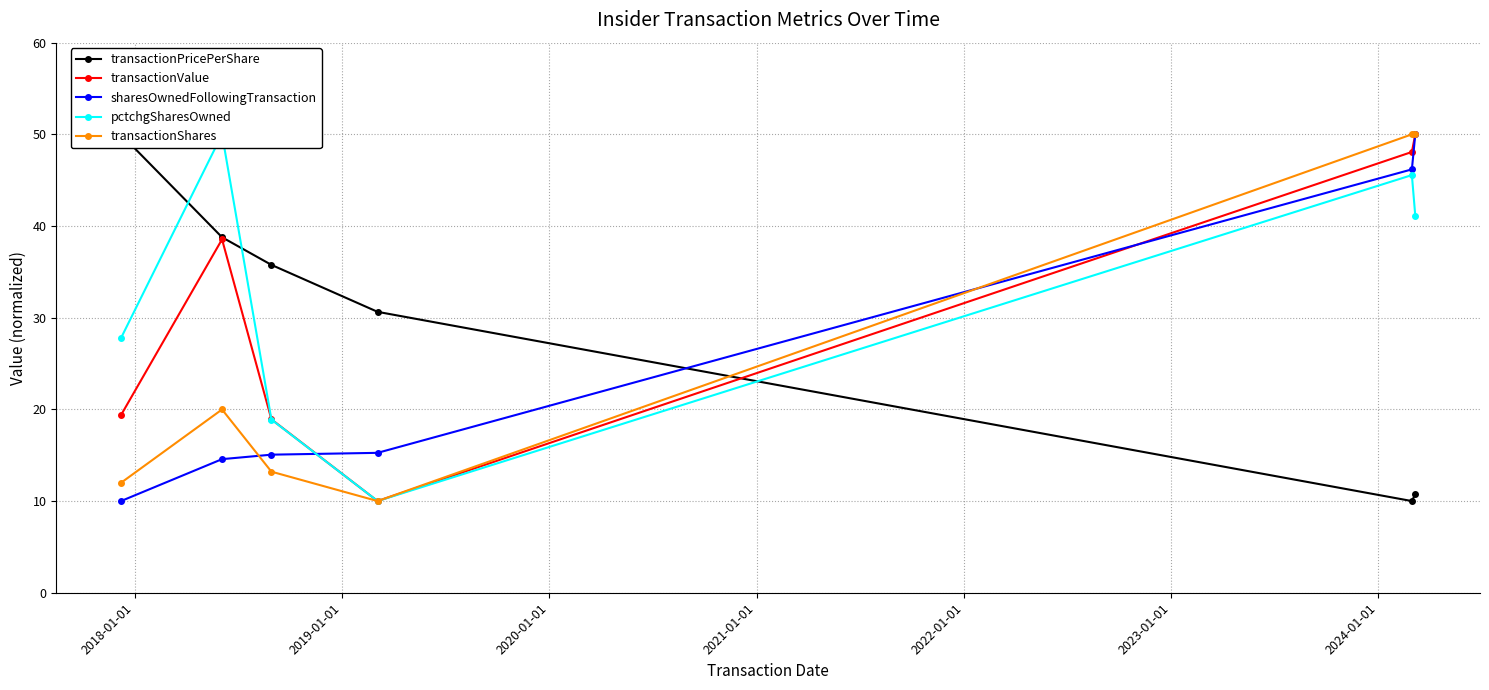

What is the lowest value of the sharesOwnedFollowingTransaction series?

10.0